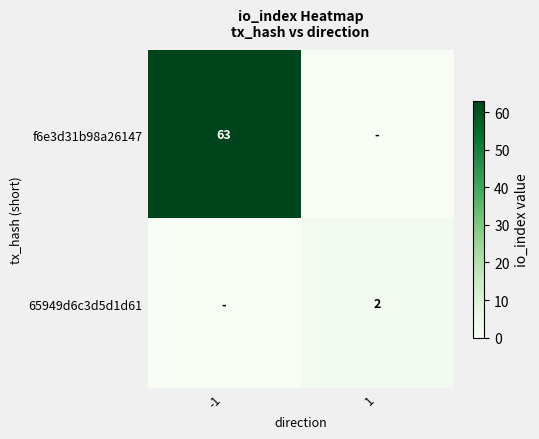

Which category has the highest value across all series?

-1